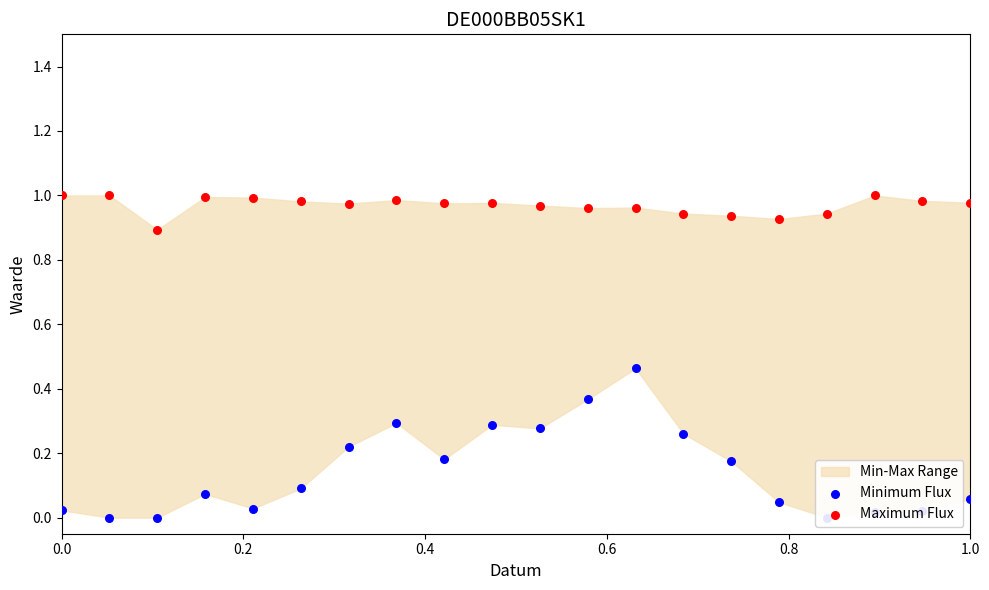

Which series has the largest total across all categories?

Maximum Flux